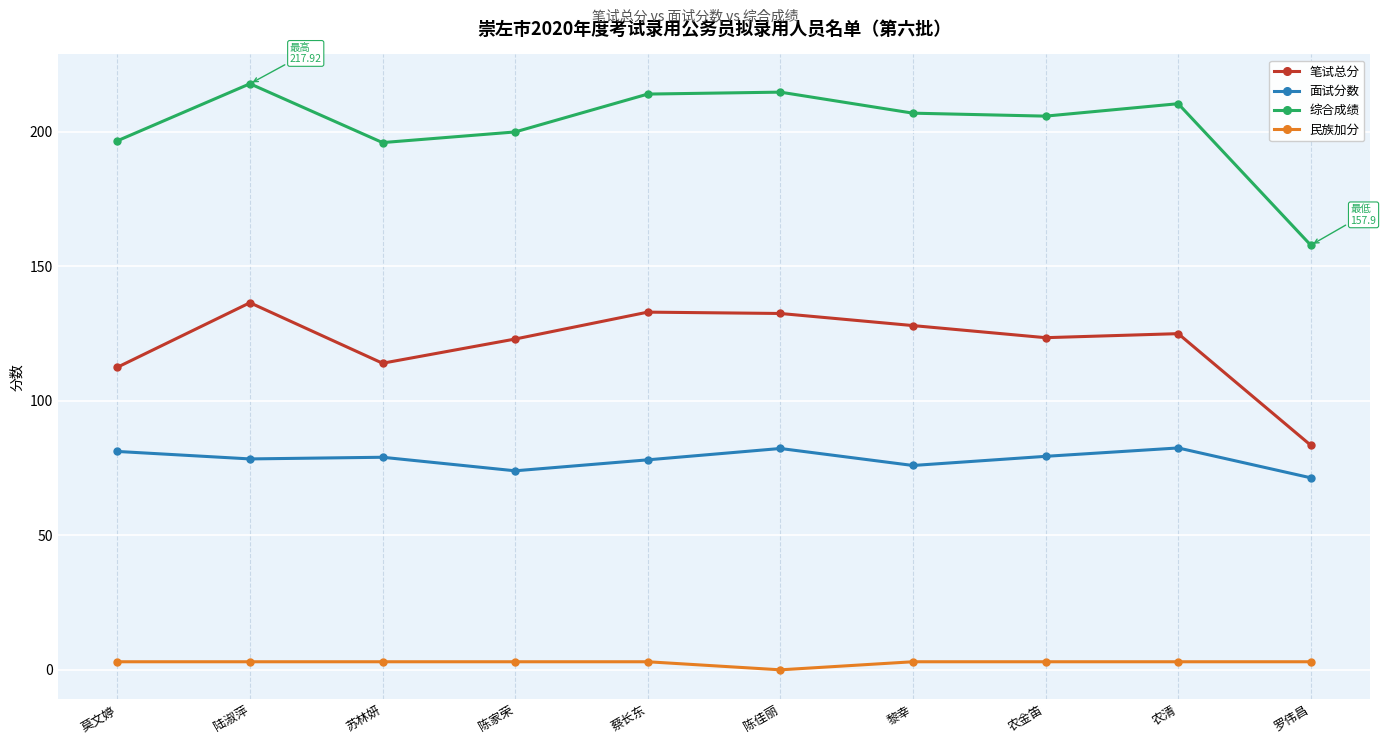

Is the value of 民族加分 at 苏林妍 greater than the value of 面试分数 at 罗伟昌?

No